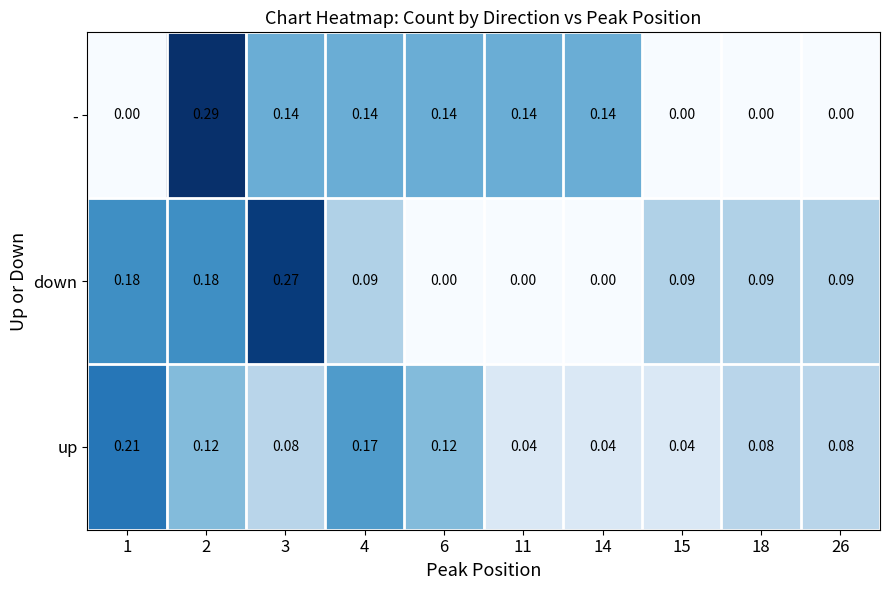

At which category is the sum across all series the highest?

2